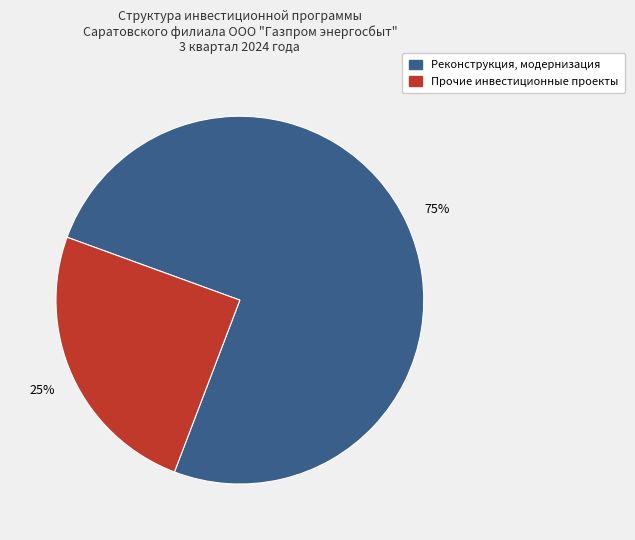

To the nearest percent, what is the difference between the largest and smallest slice percentages?

50%